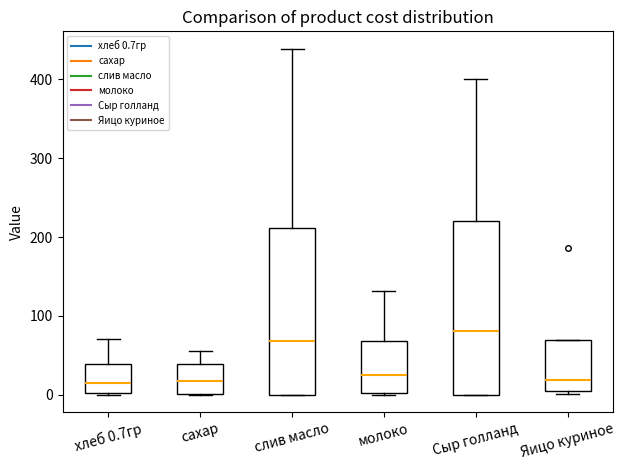

Reading left to right, transcribe this box plot: for each box, give where its median line is, the range the box spans, and where its two whiskers end, as read against the y-axis. The values are not printed on the chart, so give them approximately, as read against the axis.

хлеб 0.7гр: median 20, box 0 to 40, whiskers 0 to 70
сахар: median 20, box 0 to 40, whiskers 0 to 60
слив масло: median 70, box 0 to 210, whiskers 0 to 440
молоко: median 20, box 0 to 70, whiskers 0 to 130
Сыр голланд: median 80, box 0 to 220, whiskers 0 to 400
Яицо куриное: median 20, box 0 to 70, whiskers 0 (just below the box's lower edge) to 70